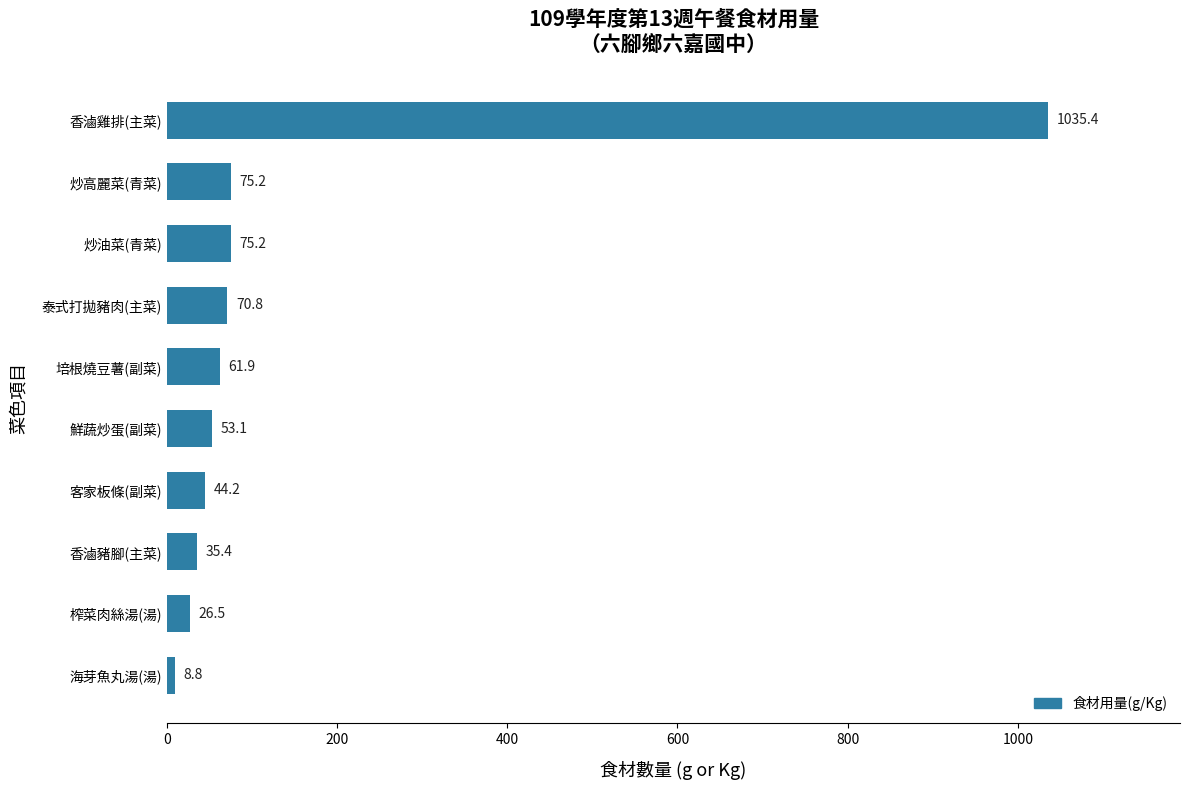

Reading top to bottom, what are all the values shown in this chart?

香滷雞排(主菜)=1035.4	炒高麗菜(青菜)=75.2	炒油菜(青菜)=75.2	泰式打拋豬肉(主菜)=70.8	培根燒豆薯(副菜)=61.9	鮮蔬炒蛋(副菜)=53.1	客家板條(副菜)=44.2	香滷豬腳(主菜)=35.4	榨菜肉絲湯(湯)=26.5	海芽魚丸湯(湯)=8.8